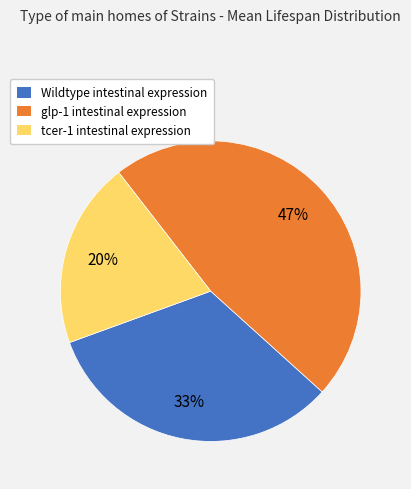

Is there a majority slice in this chart?

No